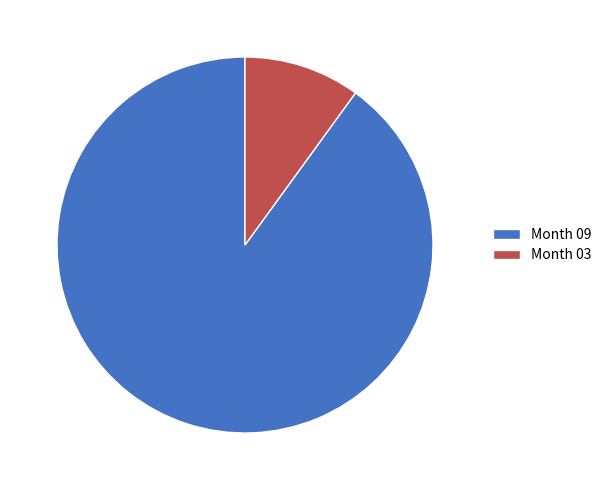

Combined, do Month 09 and Month 03 account for over 50%?

Yes